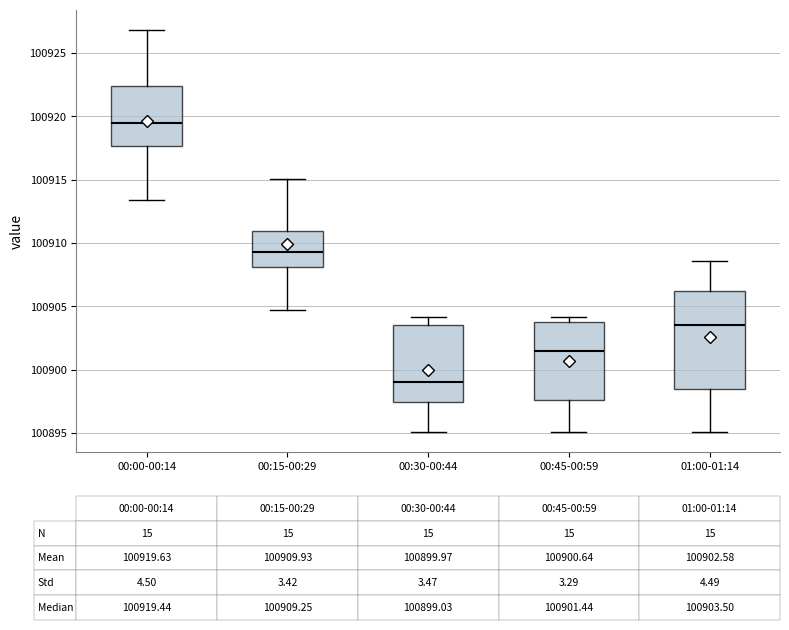

Which box is the tallest, from its lower edge to its upper edge?

01:00-01:14